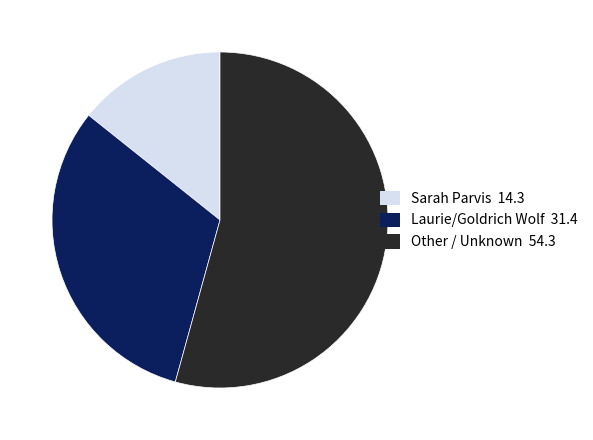

Which category has the smallest portion of the pie?

Sarah Parvis 14.3